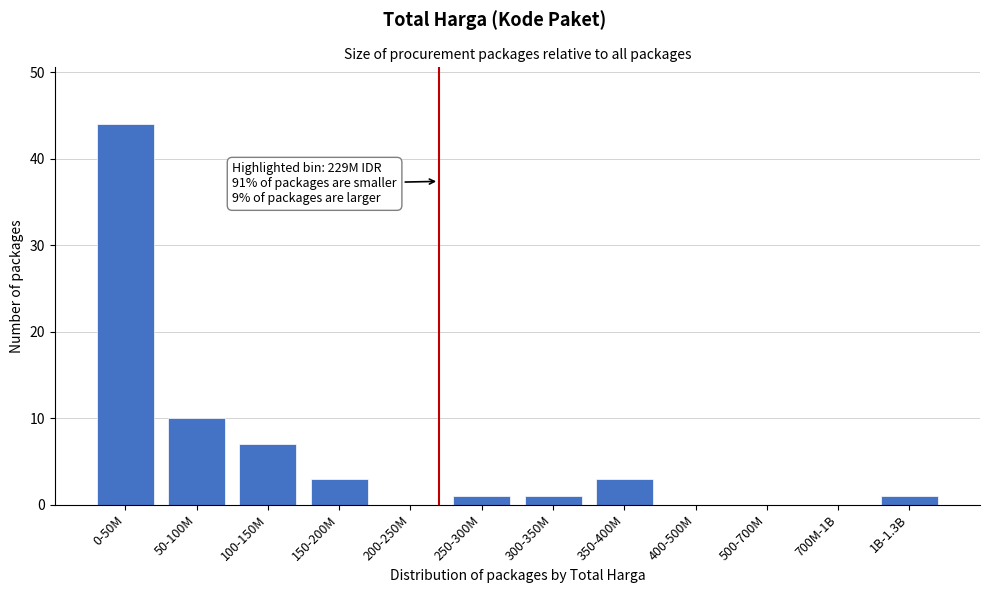

Reading right to left, what are all the values shown in this chart?

1B-1.3B=1	700M-1B=0	500-700M=0	400-500M=0	350-400M=3	300-350M=1	250-300M=1	200-250M=0	150-200M=3	100-150M=7	50-100M=10	0-50M=44